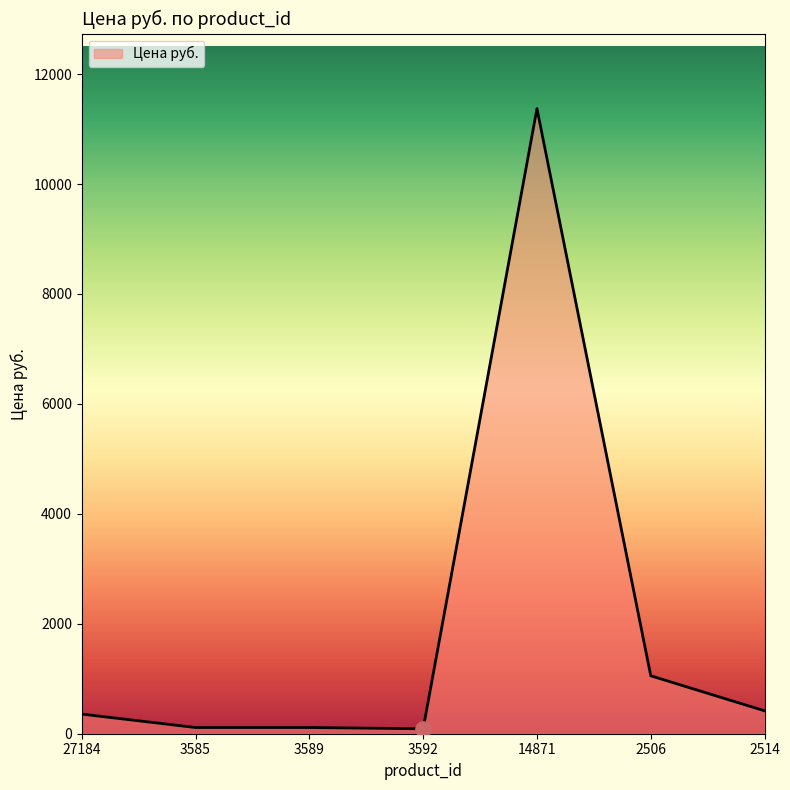

Between 2514 and 3592, which is larger?

2514